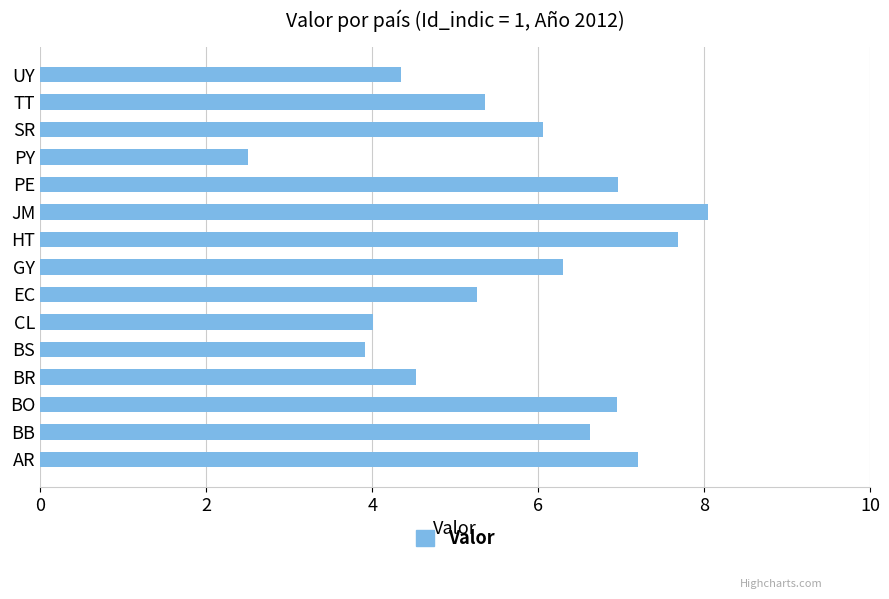

What is the maximum value shown in the chart?

8.0